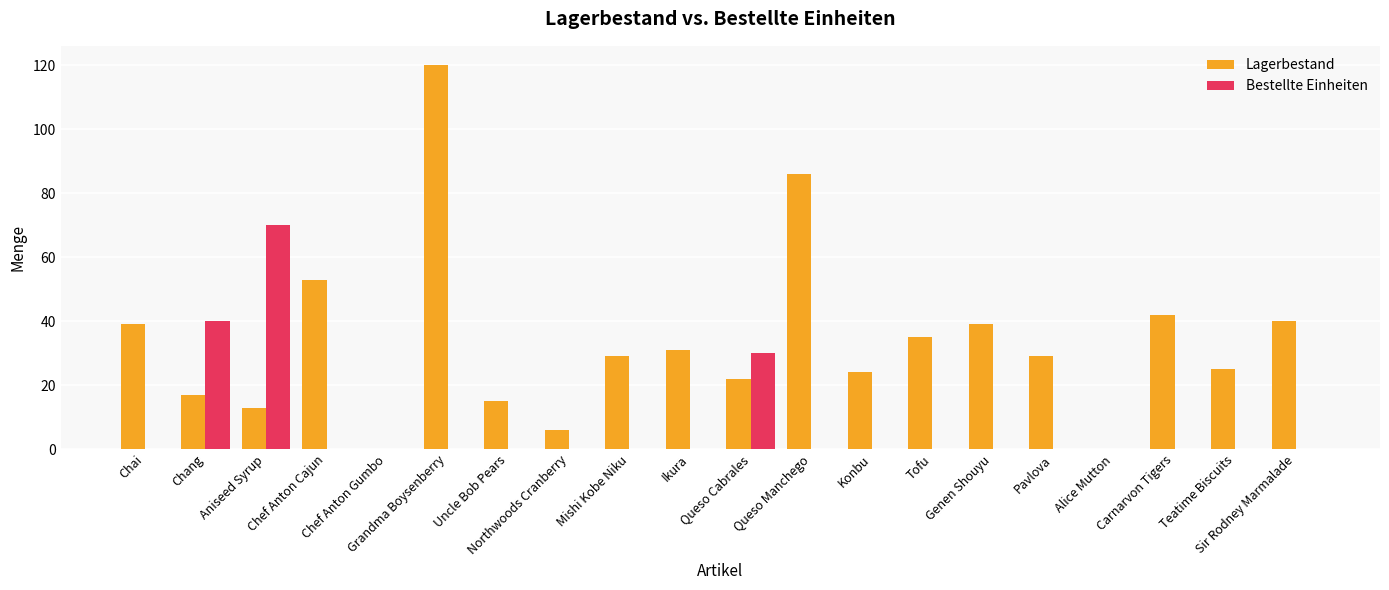

Which series has the largest total across all categories?

Lagerbestand